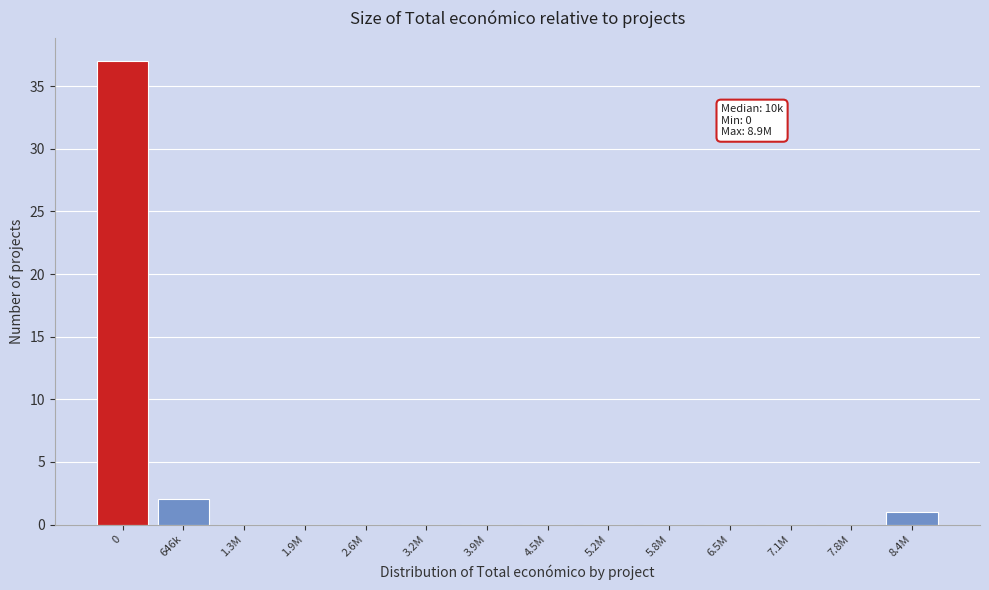

Reading left to right, transcribe all the data shown in this chart.

0=37	646k=2	1.3M=0	1.9M=0	2.6M=0	3.2M=0	3.9M=0	4.5M=0	5.2M=0	5.8M=0	6.5M=0	7.1M=0	7.8M=0	8.4M=1